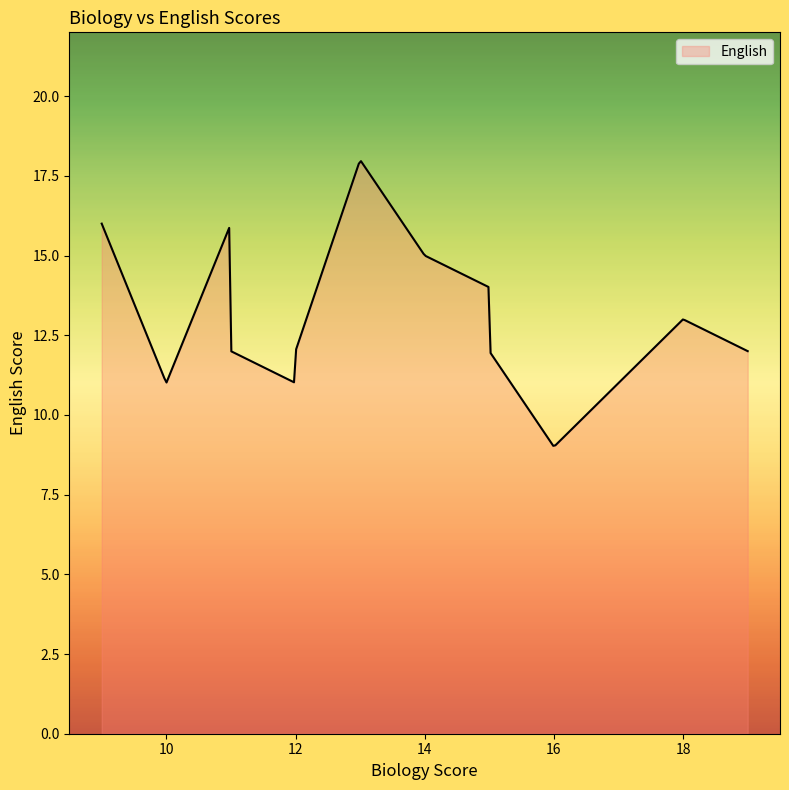

How many series are shown in this chart?

1